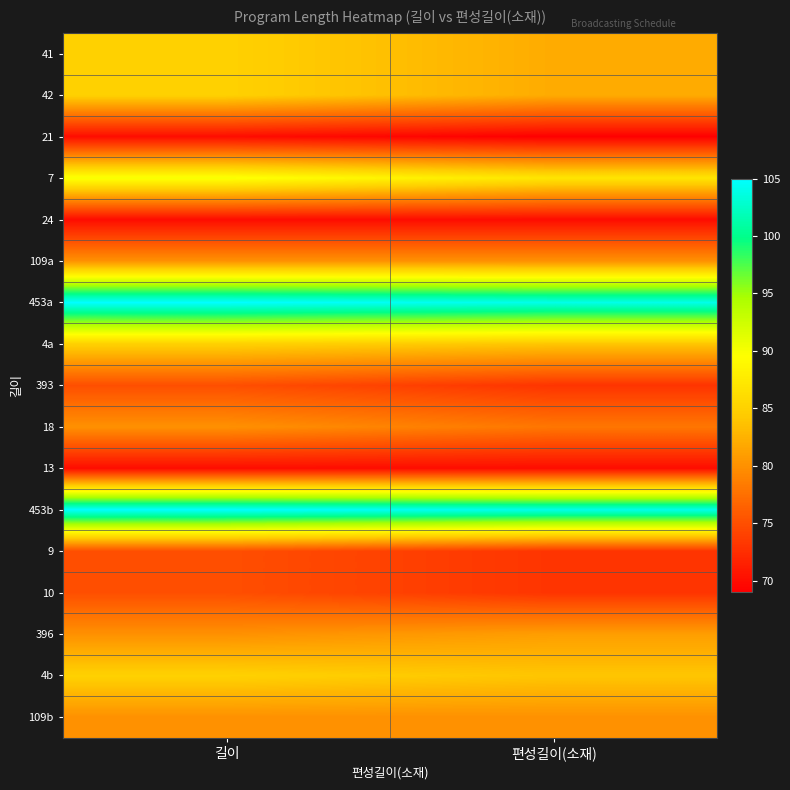

What is the difference between the highest and lowest values at 편성길이(소재)?

35